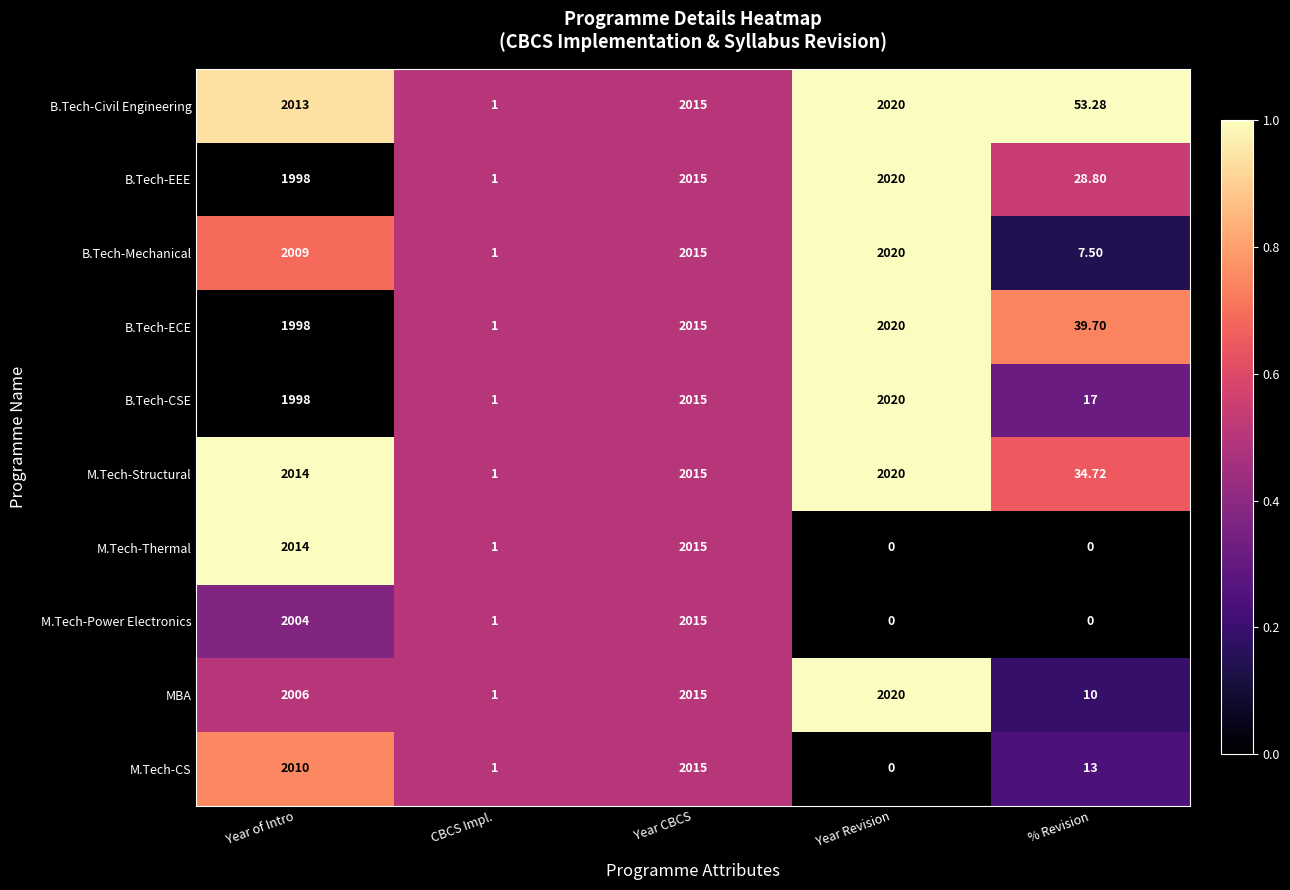

How many data points does each series have?

5